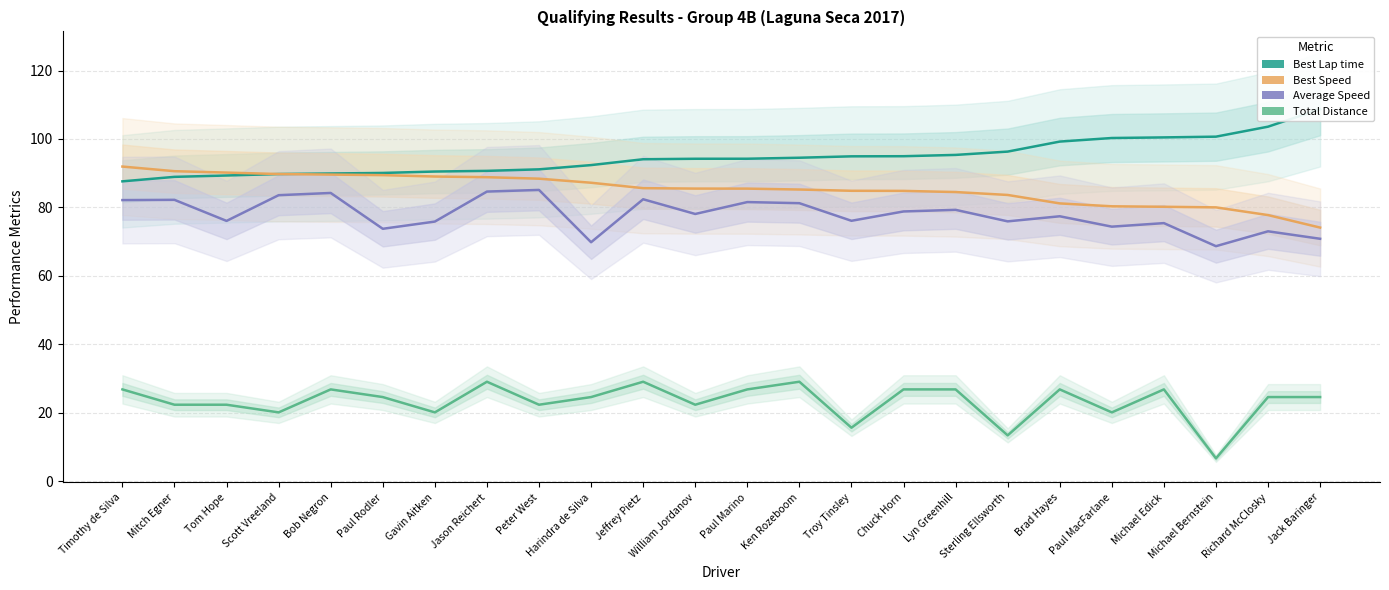

Where is the first local maximum for Average Speed?

Mitch Egner